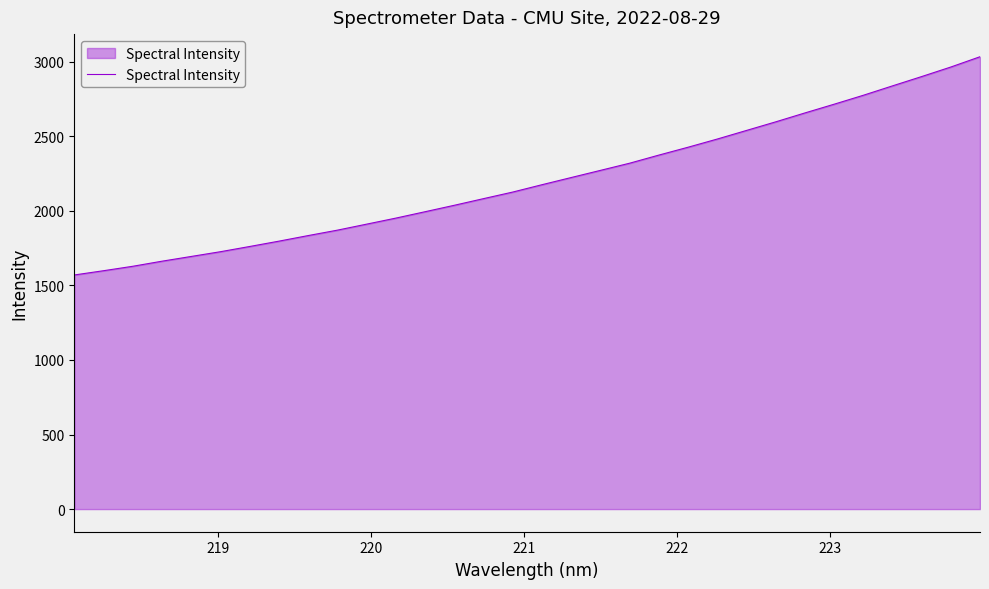

What is the difference between the maximum and minimum values?

1463.1